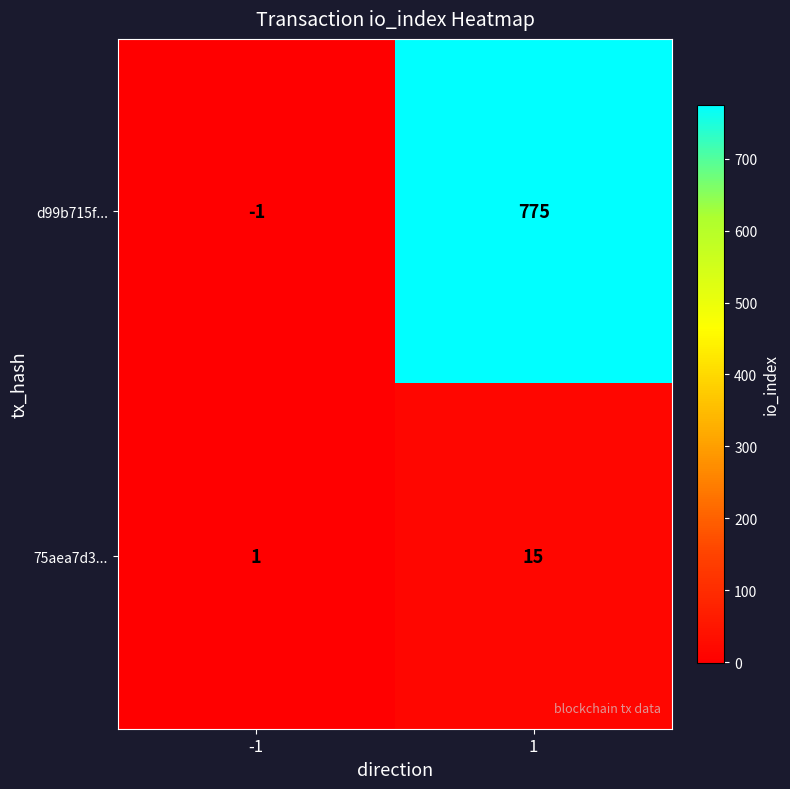

Which series has the widest spread of values?

d99b715f...